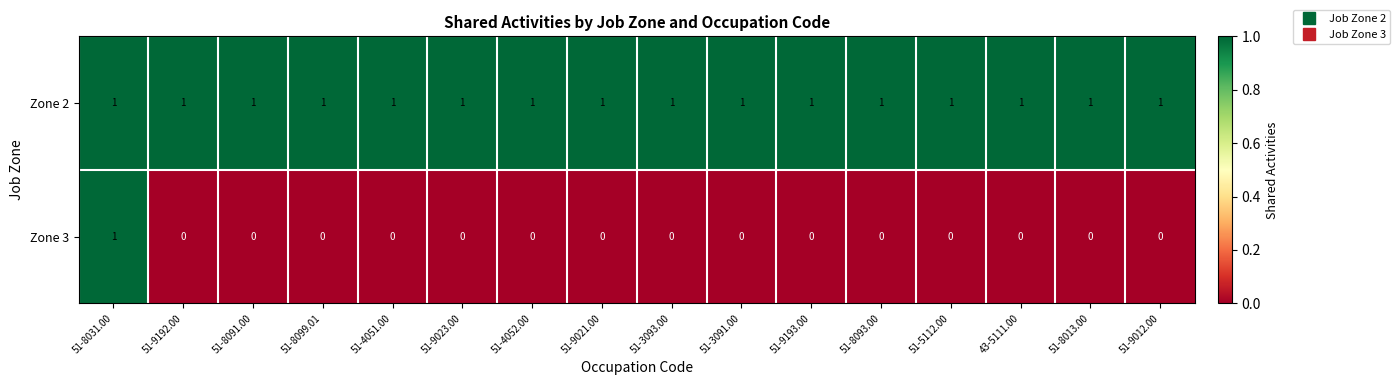

At how many categories does at least one series exceed 0?

16